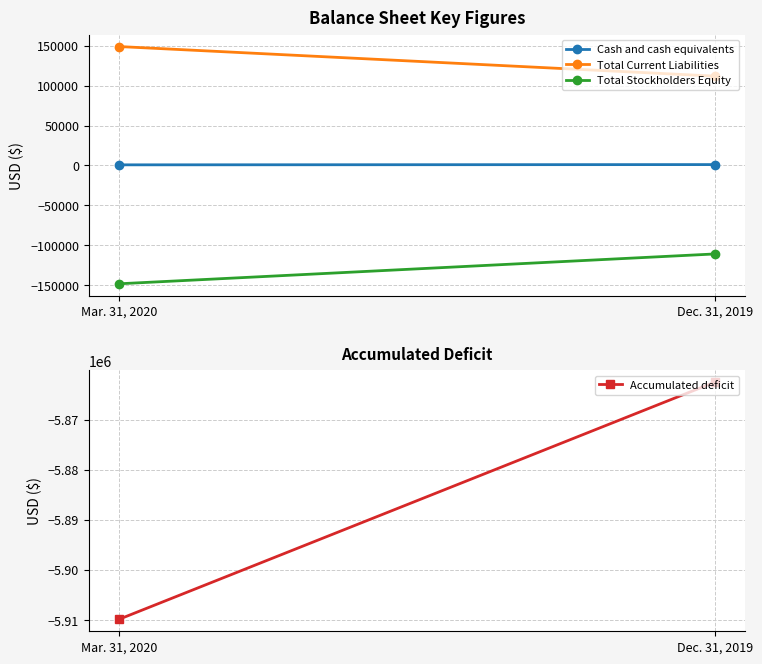

At which label is Accumulated deficit closest to -5886186?

Mar. 31, 2020